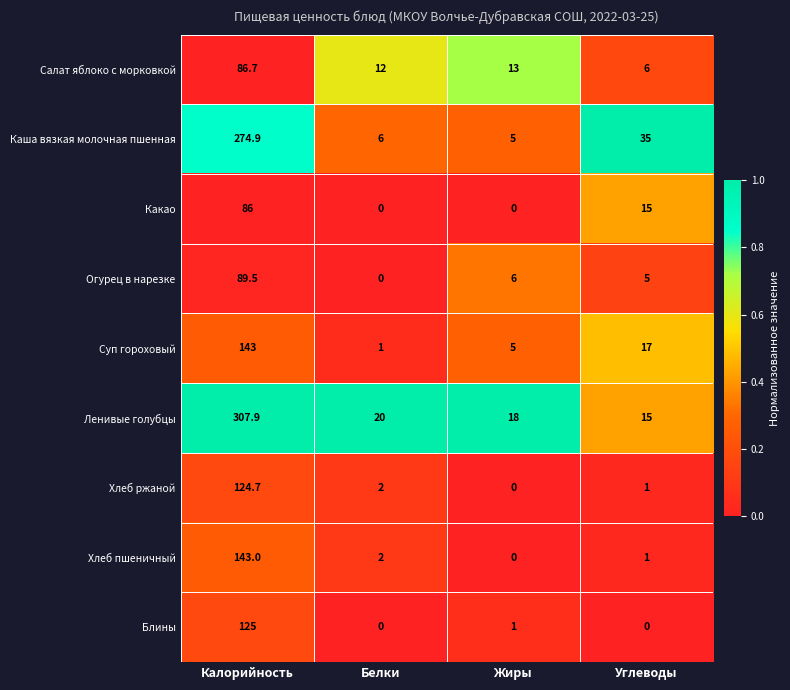

The value of Огурец в нарезке at Углеводы is 2.0. True or false?

False